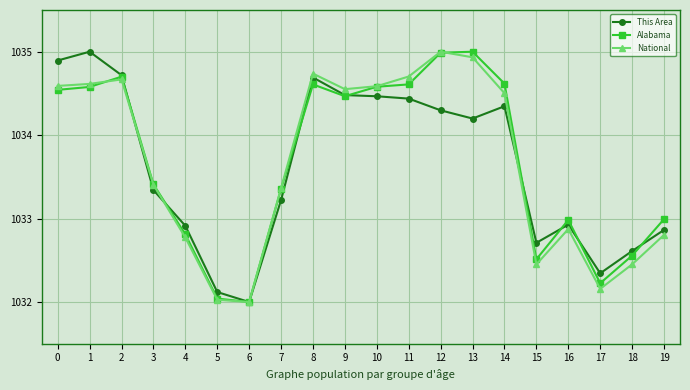

What is the highest value of the Alabama series?

1035.0